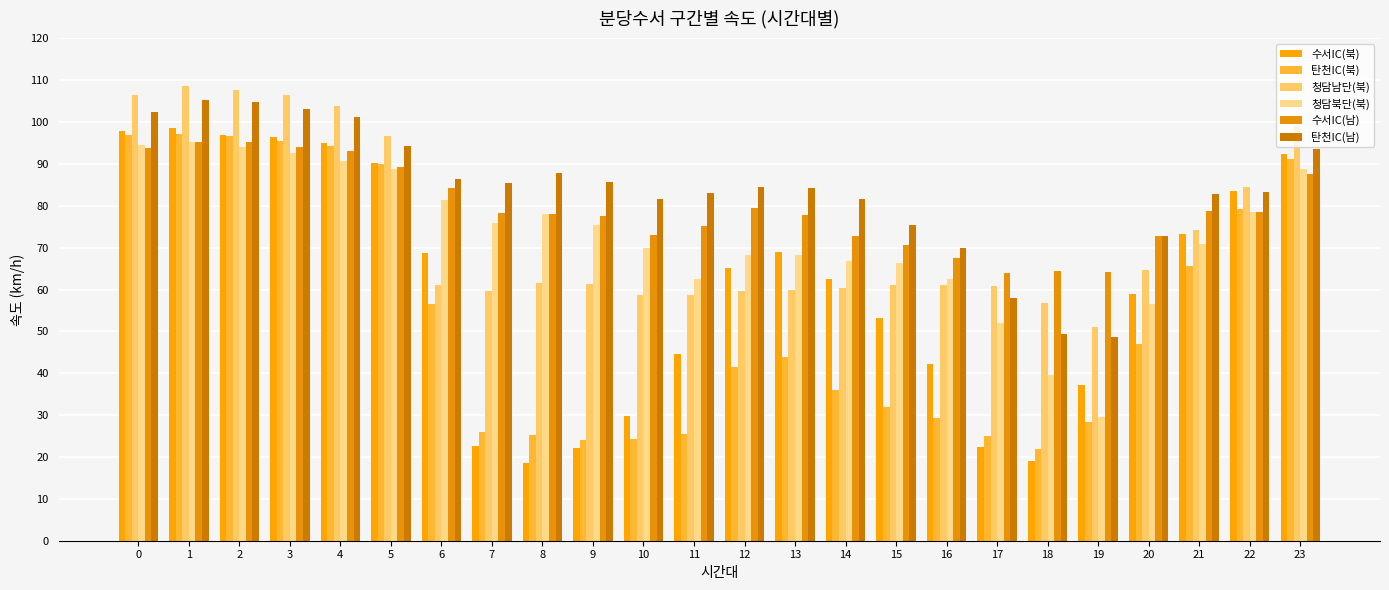

What is the lowest value of the 청담남단(북) series?

51.0